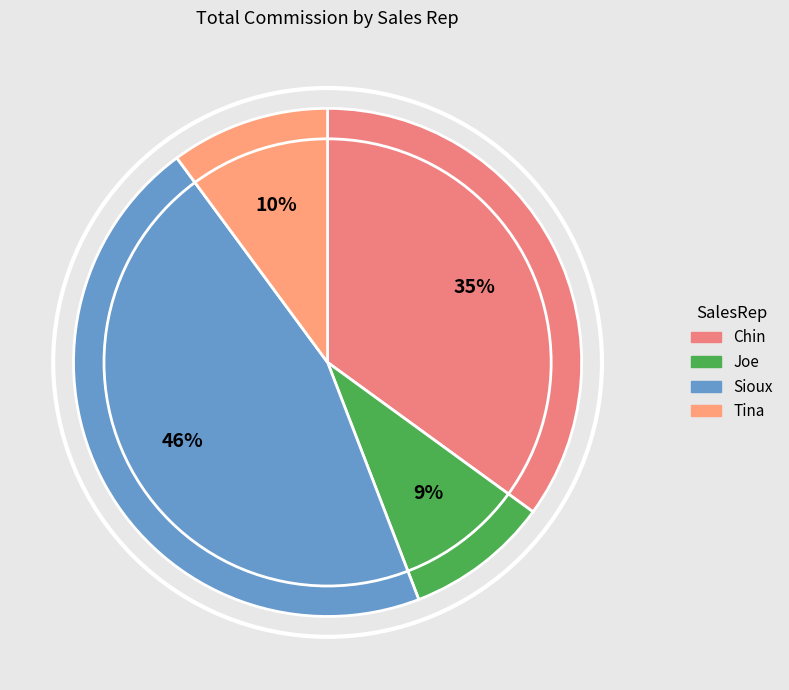

What is the largest slice in the pie chart?

Sioux